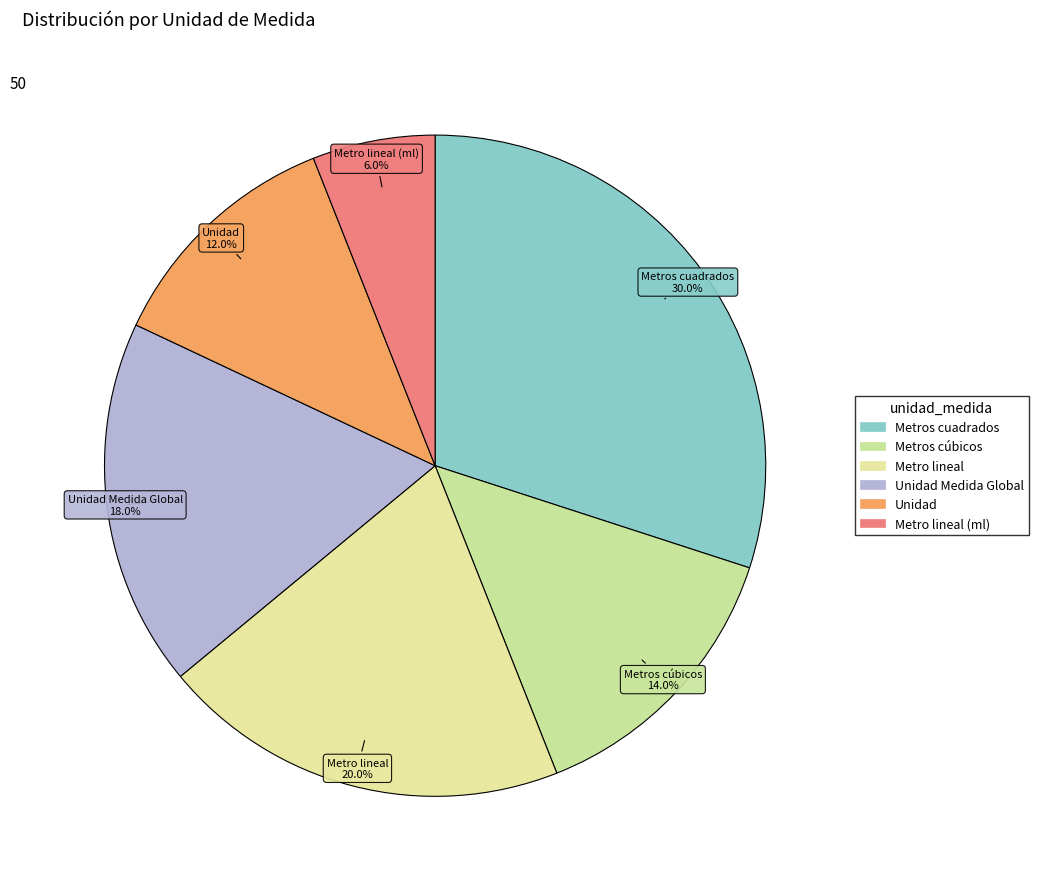

How many segments does this pie chart have?

6